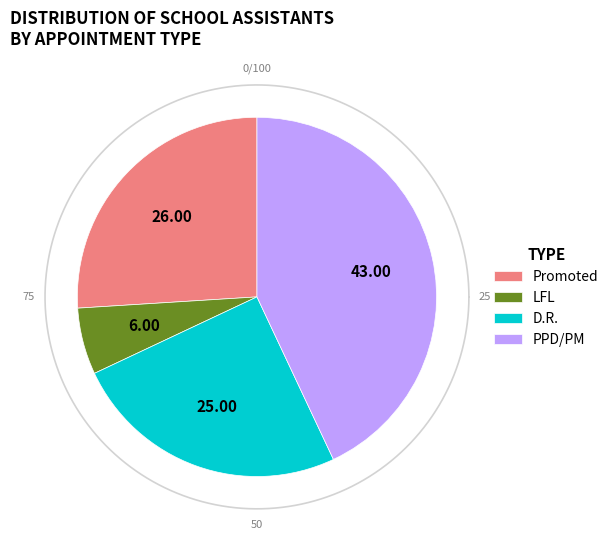

Does any single category account for the majority?

No